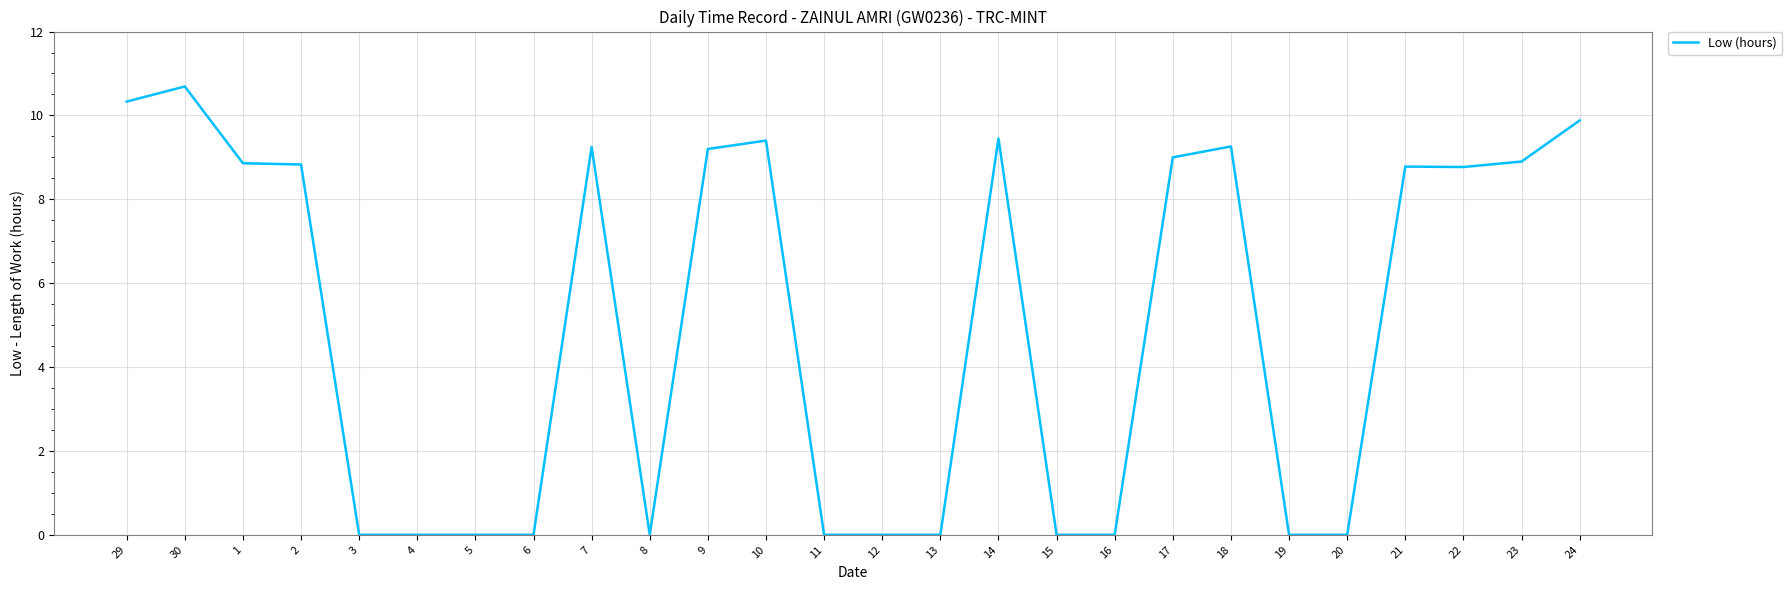

What position from the right is 22?

3